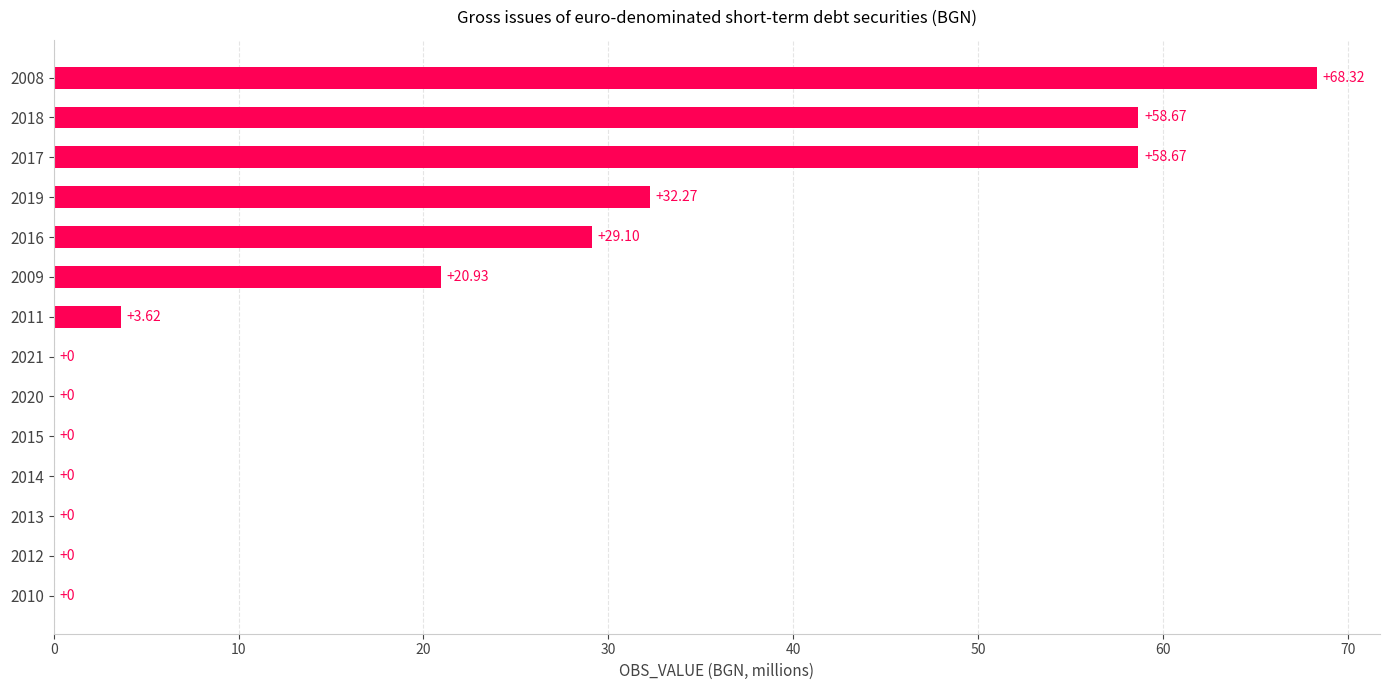

What is the ratio of the value at 2009 to the value at 2017?

0.4